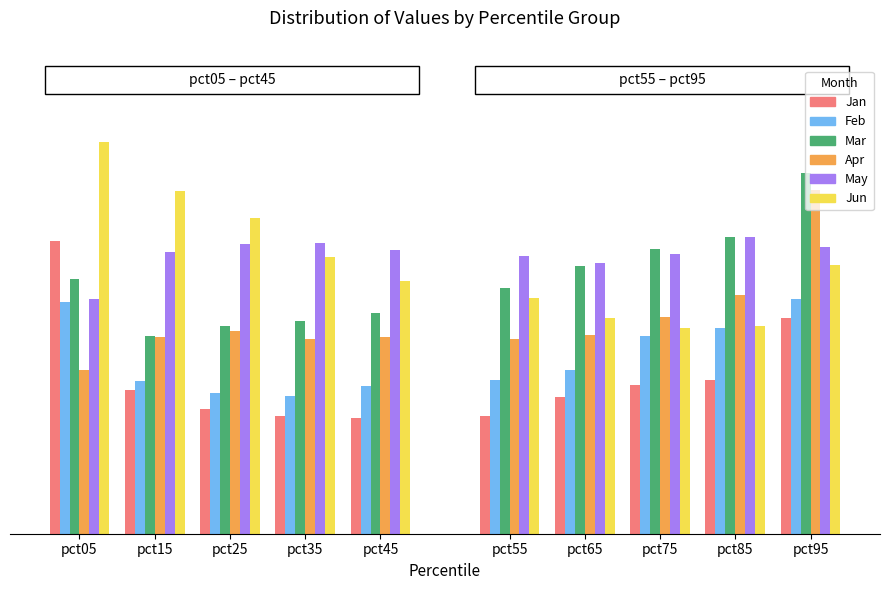

What is the lowest value of the May series?

0.6